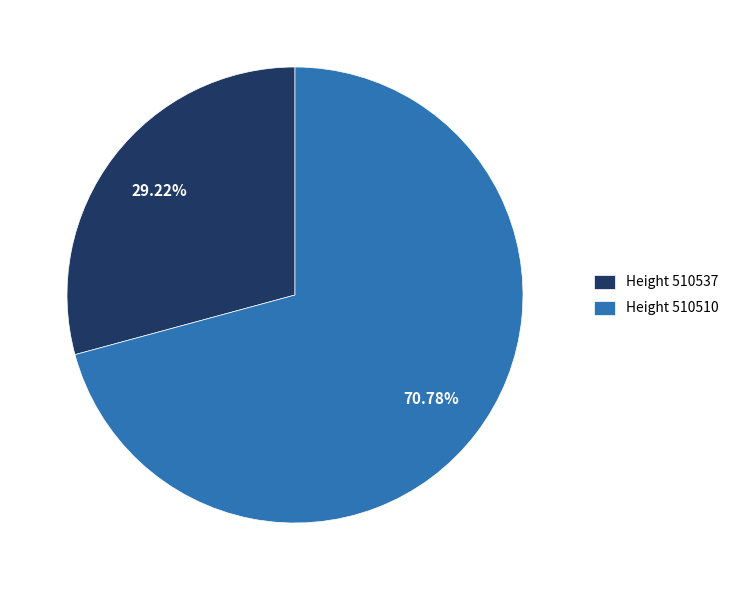

Combined, do Height 510537 and Height 510510 account for over 50%?

Yes